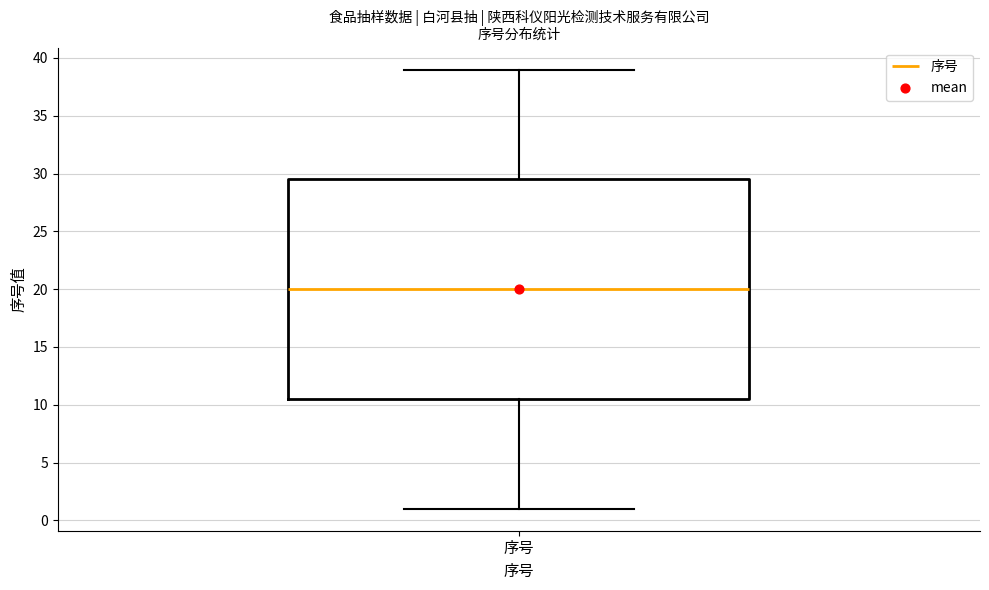

Transcribe this box plot: give where the median line is, the range the box spans, and where the two whiskers end, as read against the y-axis. The values are not printed on the chart, so give them approximately, as read against the axis.

median 20.0, box 10.5 to 29.5, whiskers 1.0 to 39.0